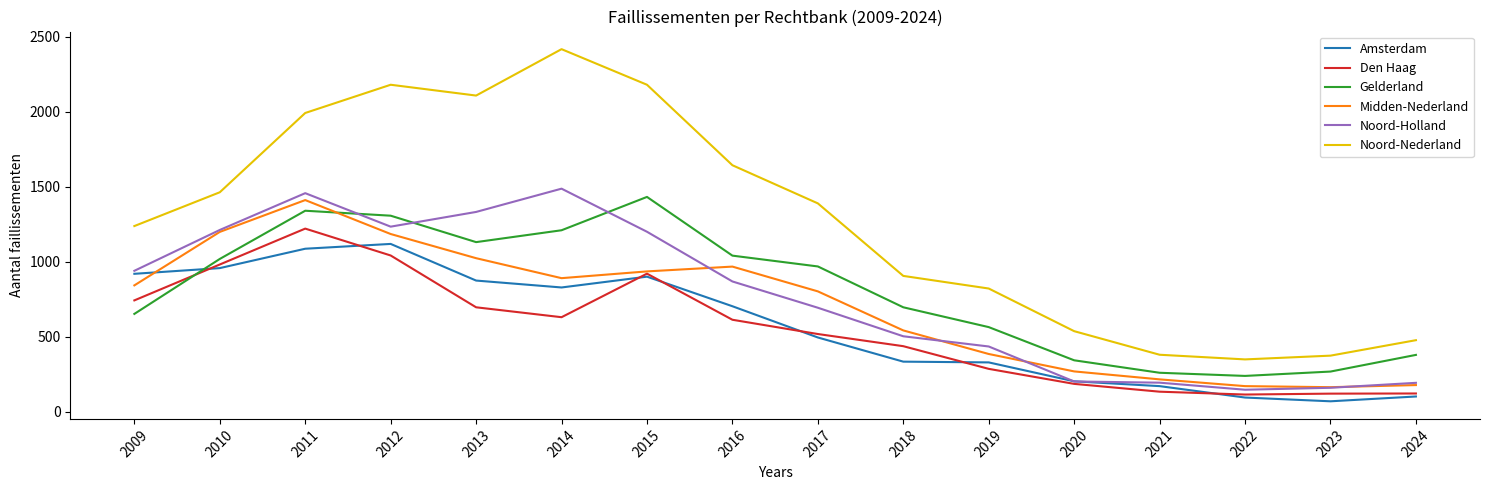

How many lines are shown in the chart?

6